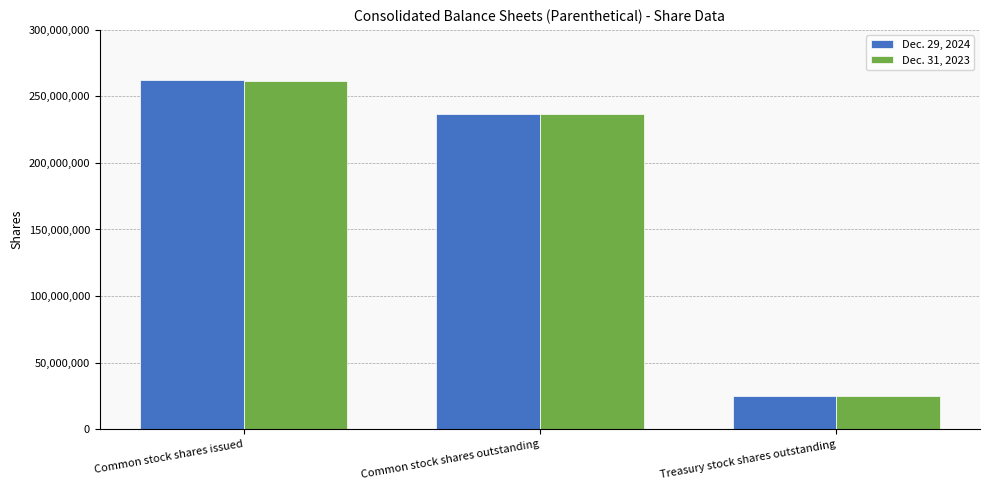

Reading left to right, transcribe all the data shown in this chart.

Dec. 29, 2024: Common stock shares issued=262263358	Common stock shares outstanding=237122205	Treasury stock shares outstanding=25141153
Dec. 31, 2023: Common stock shares issued=261931080	Common stock shares outstanding=236789927	Treasury stock shares outstanding=25141153